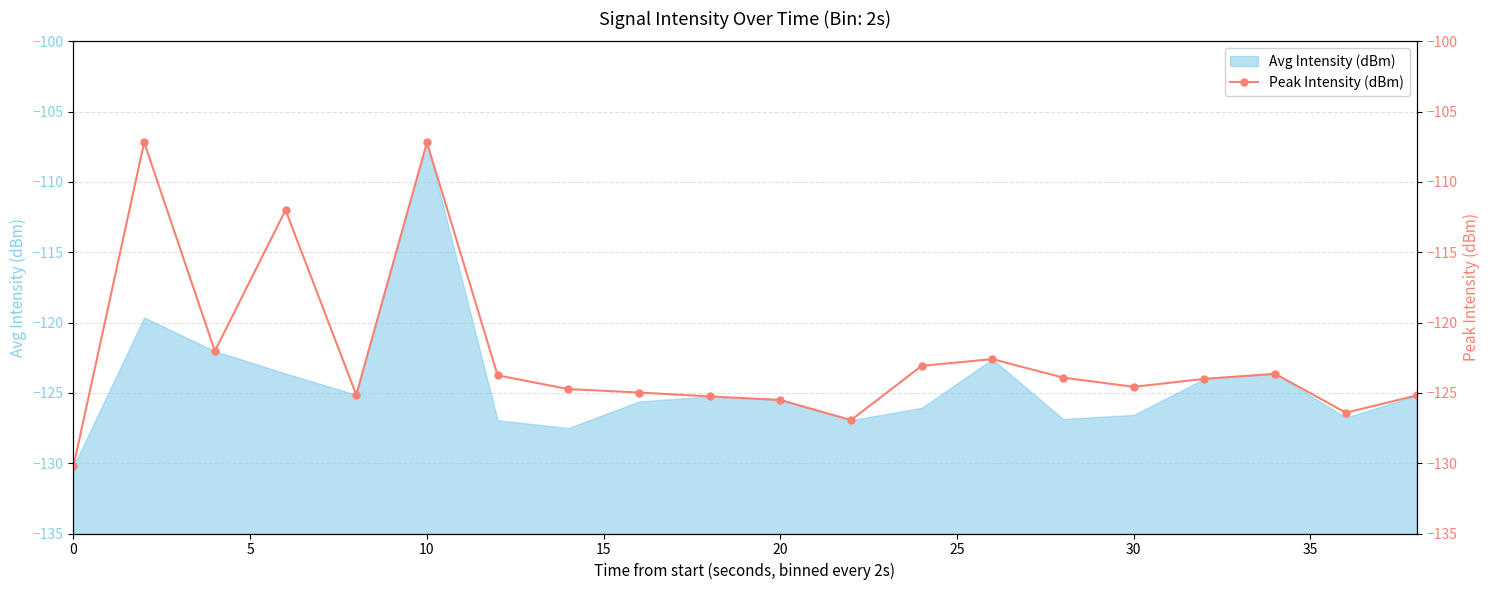

At which category does the chart reach its peak across all series?

5